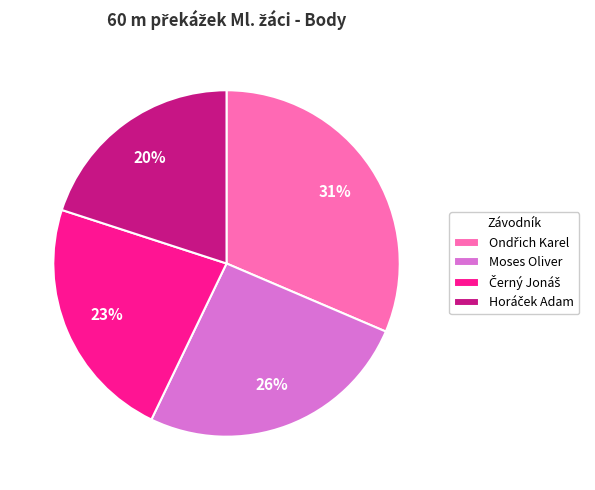

To the nearest percent, what is the average slice percentage?

25%